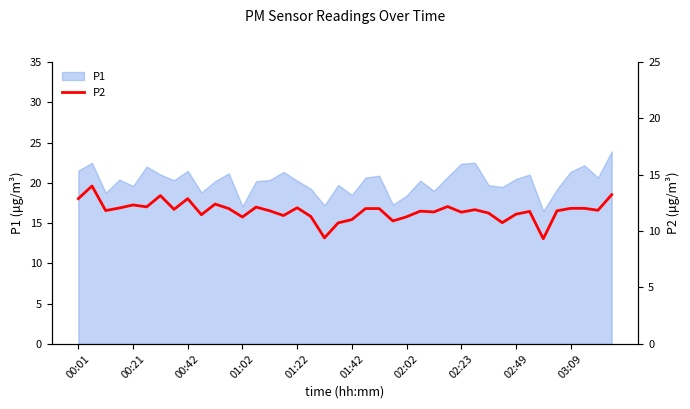

Reading left to right, what are all the values shown in this chart?

12.9	14.0	11.8	12.1	12.3	12.2	13.2	11.9	12.9	11.4	12.4	12.0	11.2	12.1	11.8	11.4	12.1	11.3	9.4	10.7	11.0	12.0	12.0	10.9	11.3	11.8	11.7	12.2	11.7	11.9	11.6	10.8	11.5	11.8	9.3	11.8	12.0	12.0	11.8	13.2